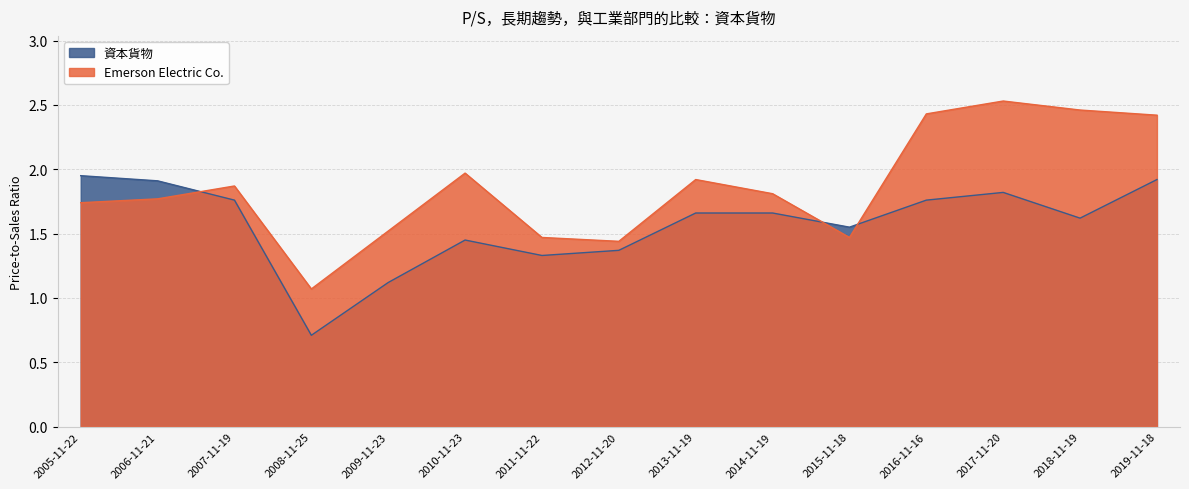

List the labels in order of 資本貨物 value, largest first.

2005-11-22, 2019-11-18, 2006-11-21, 2017-11-20, 2007-11-19, 2016-11-16, 2013-11-19, 2014-11-19, 2018-11-19, 2015-11-18, 2010-11-23, 2012-11-20, 2011-11-22, 2009-11-23, 2008-11-25